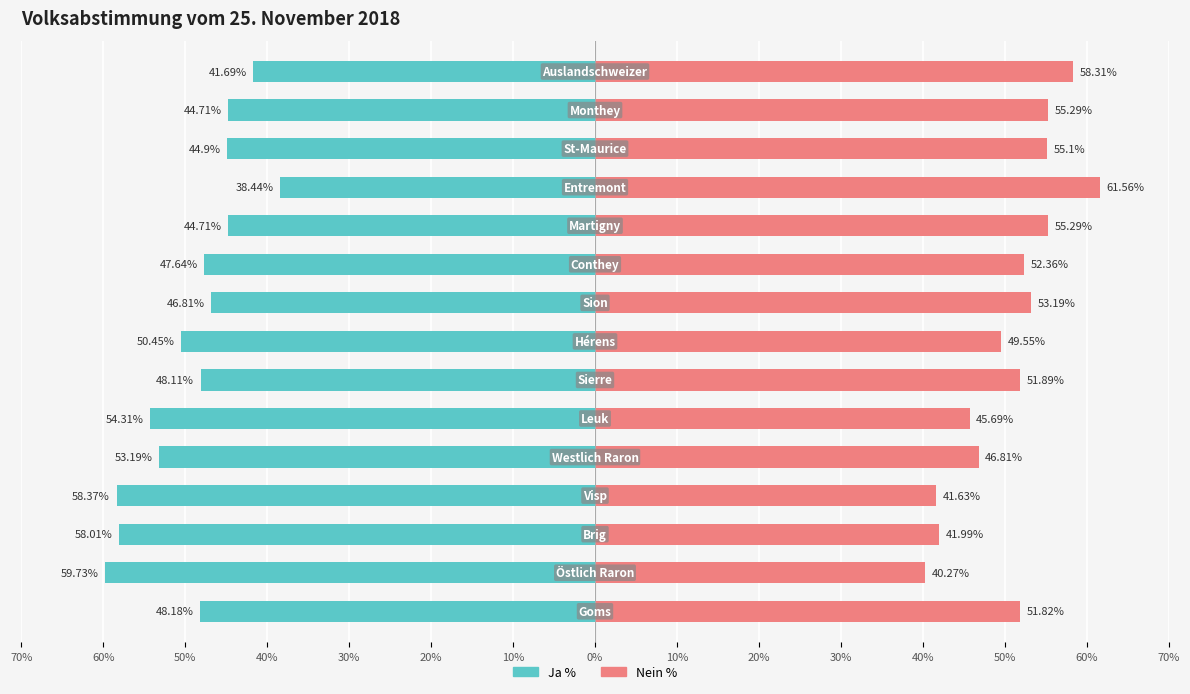

Which has a higher value, 60% or 10%?

10%